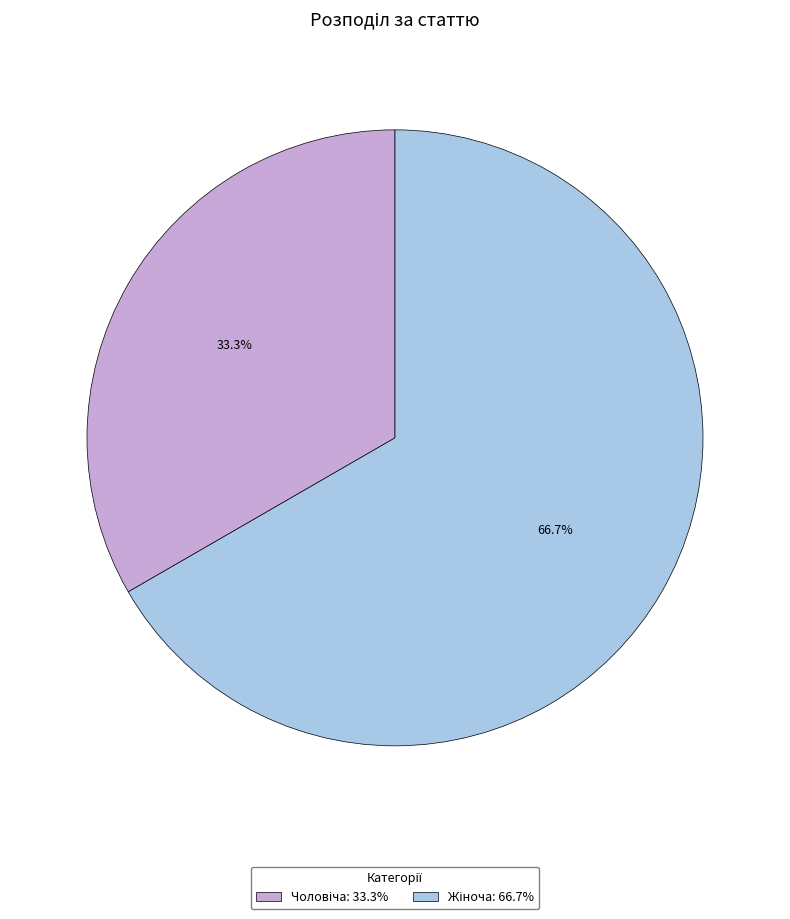

Is there any slice that represents more than half of the pie?

Yes